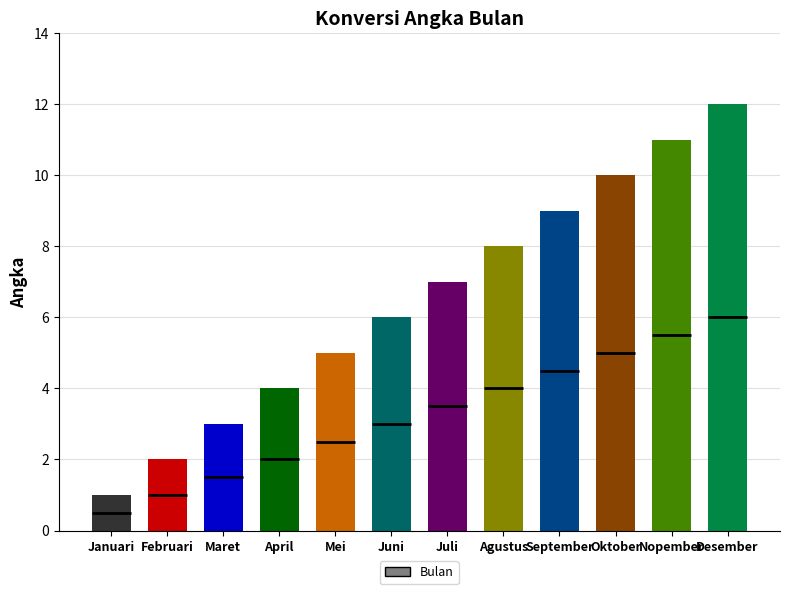

At which label is the value closest to 6?

Juni